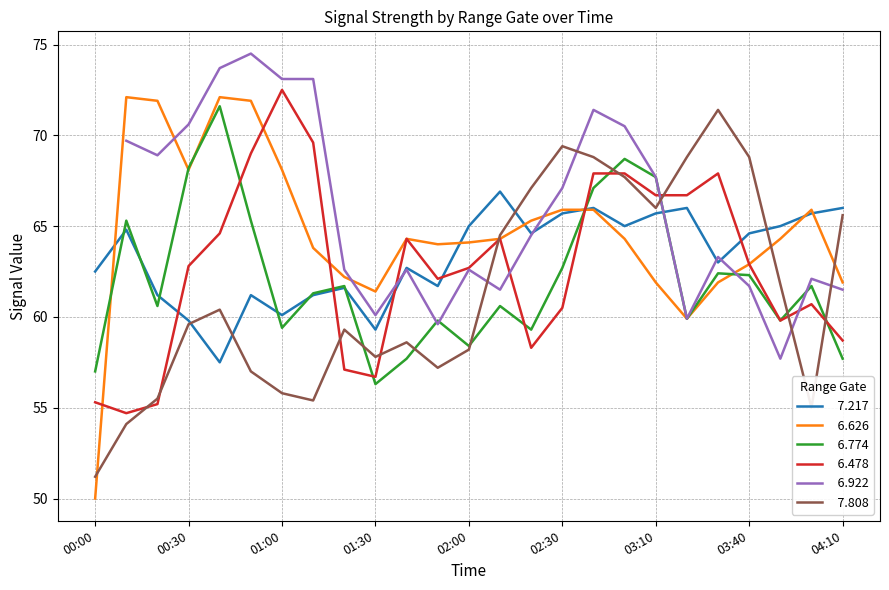

How many values in the   7.217 series are below 64?

12